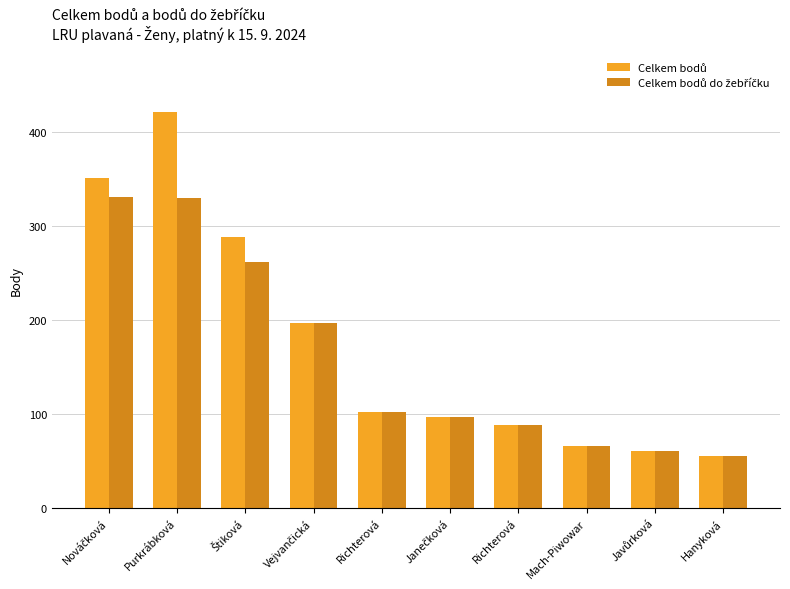

Reading right to left, list all the values displayed in this chart.

Celkem bodů: Hanyková=55	Javůrková=61	Mach-Piwowar=66	Richterová=88	Janečková=97	Richterová=102	Vejvančická=197	Štiková=288	Purkrábková=421	Nováčková=351
Celkem bodů do žebříčku: Hanyková=55	Javůrková=61	Mach-Piwowar=66	Richterová=88	Janečková=97	Richterová=102	Vejvančická=197	Štiková=262	Purkrábková=330	Nováčková=331